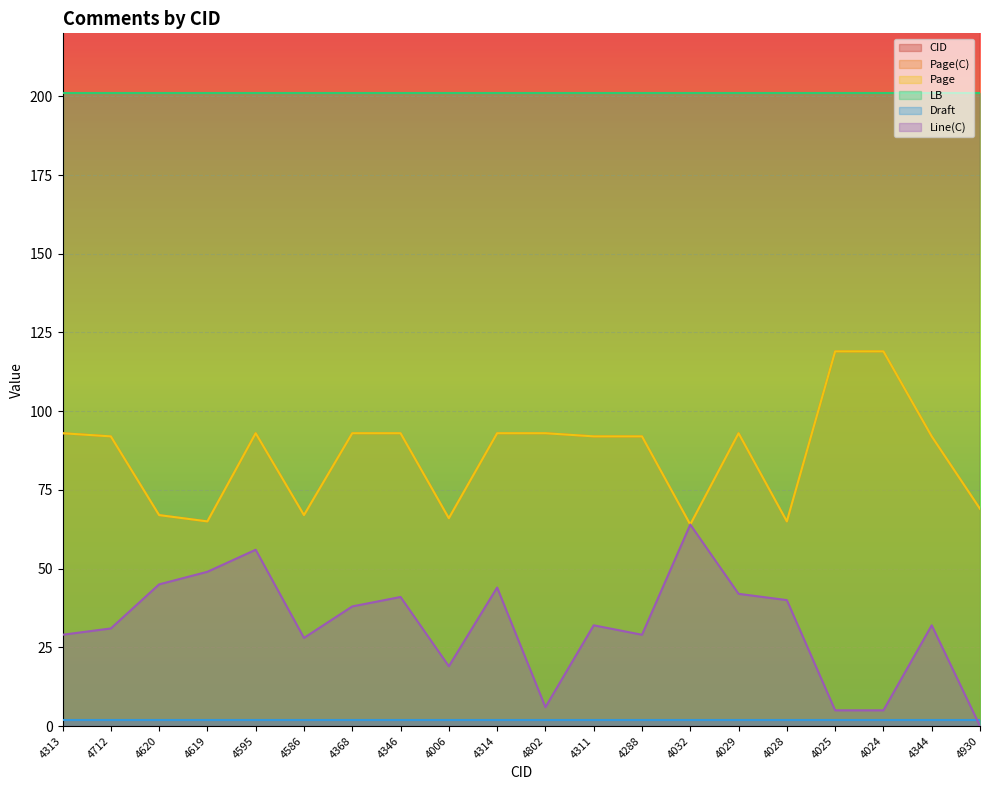

In Page, how many points are higher than both neighbors (excluding endpoints)?

2